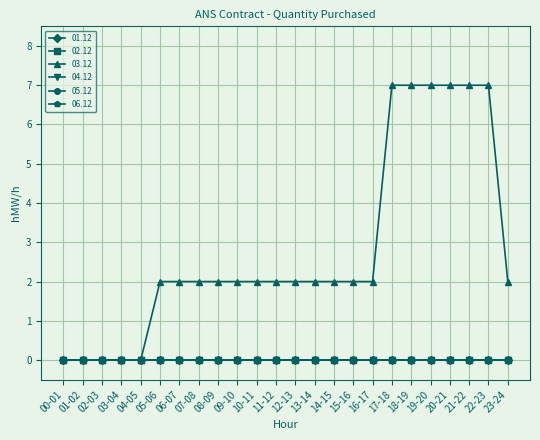

At 00-01, list the series in order from smallest to largest.

01.12, 02.12, 03.12, 04.12, 05.12, 06.12